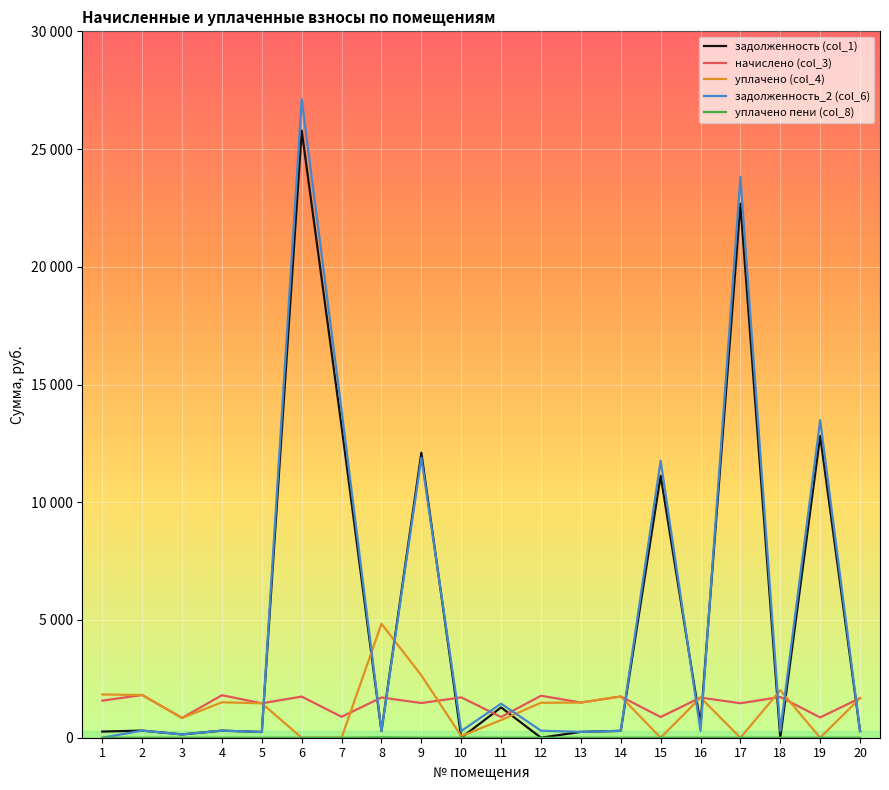

What is the difference between the maximum and minimum values in the задолженность_2 (col_6) series?

27116.4